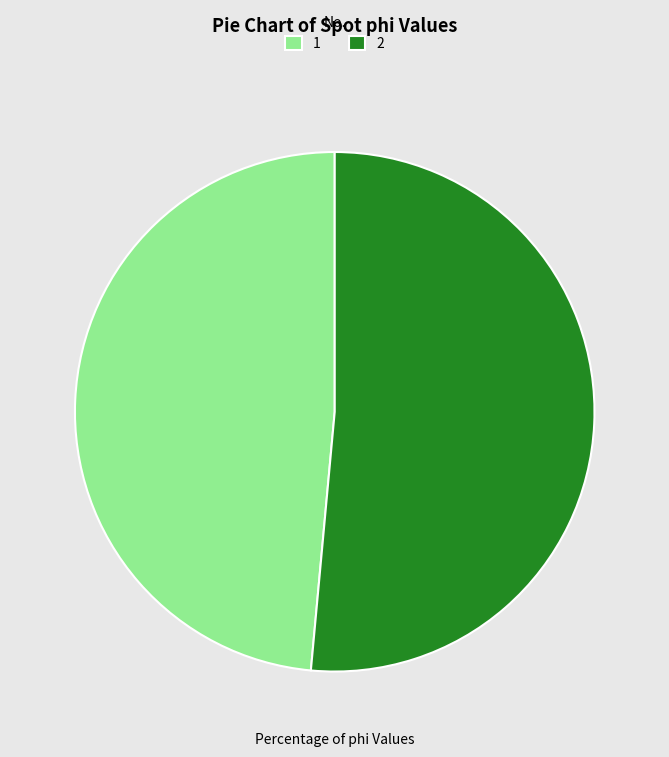

Do 1 and 2 together represent more than half of the pie?

Yes